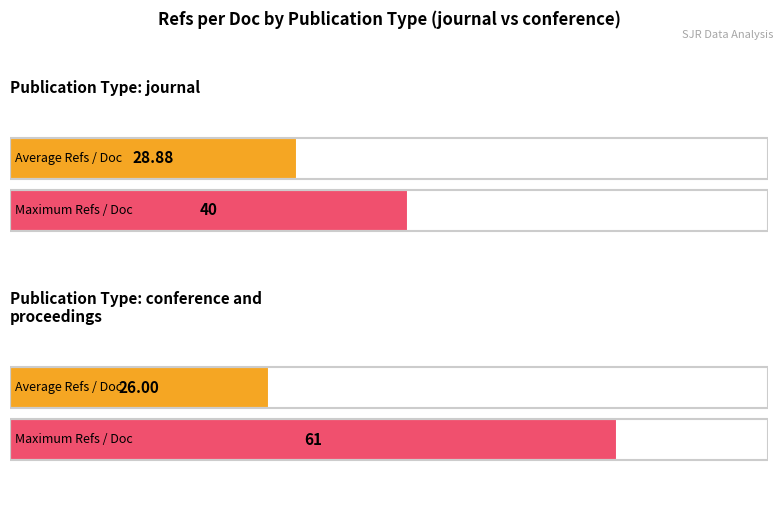

How many distinct data groups are displayed?

2